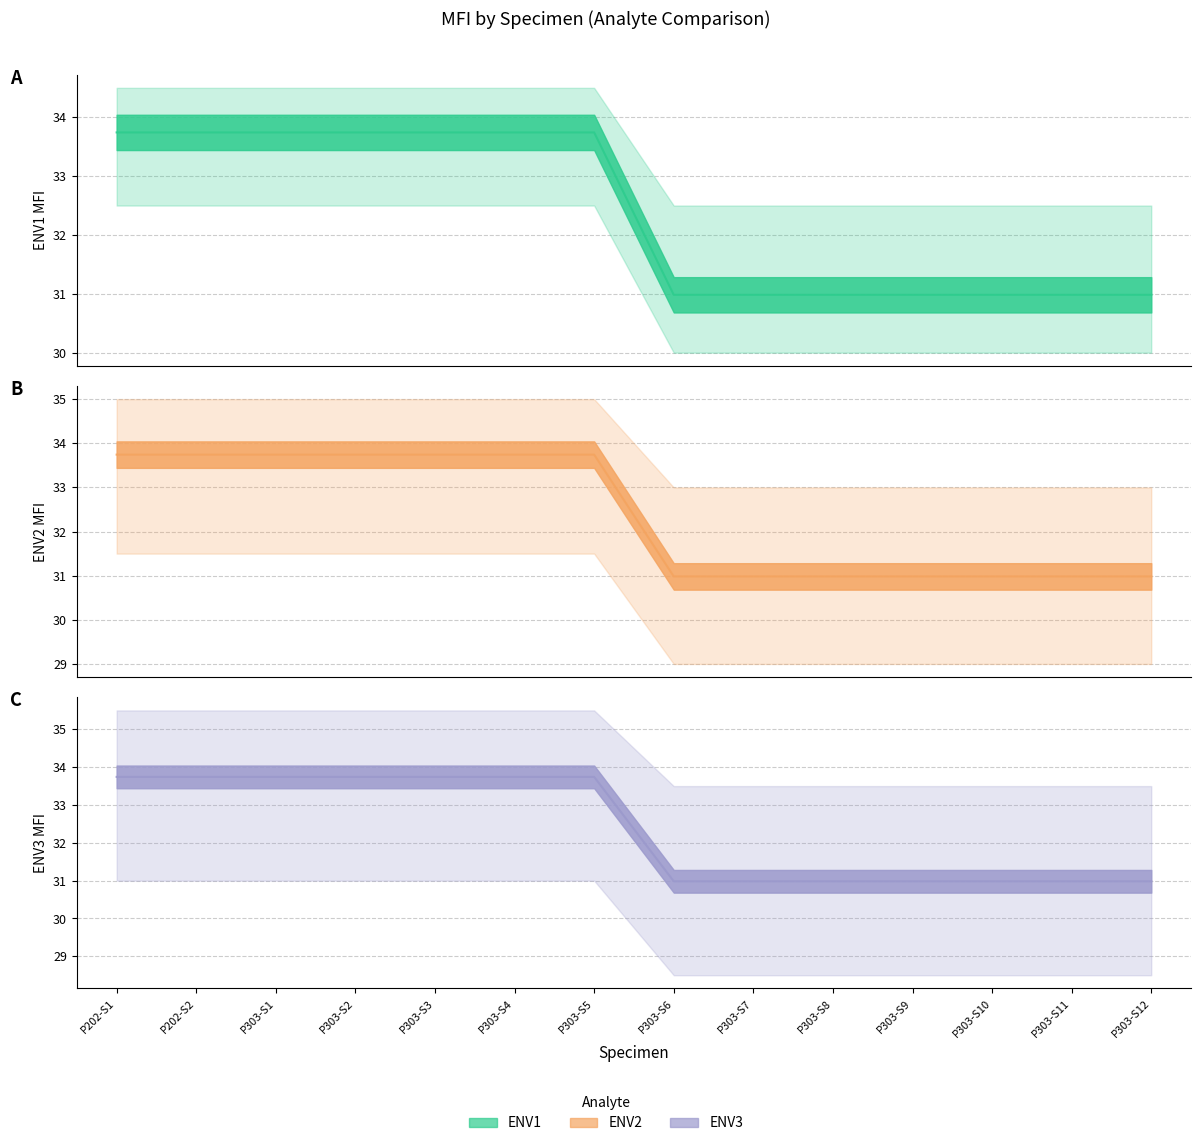

What is the sum of all ENV2 mean values?

453.1